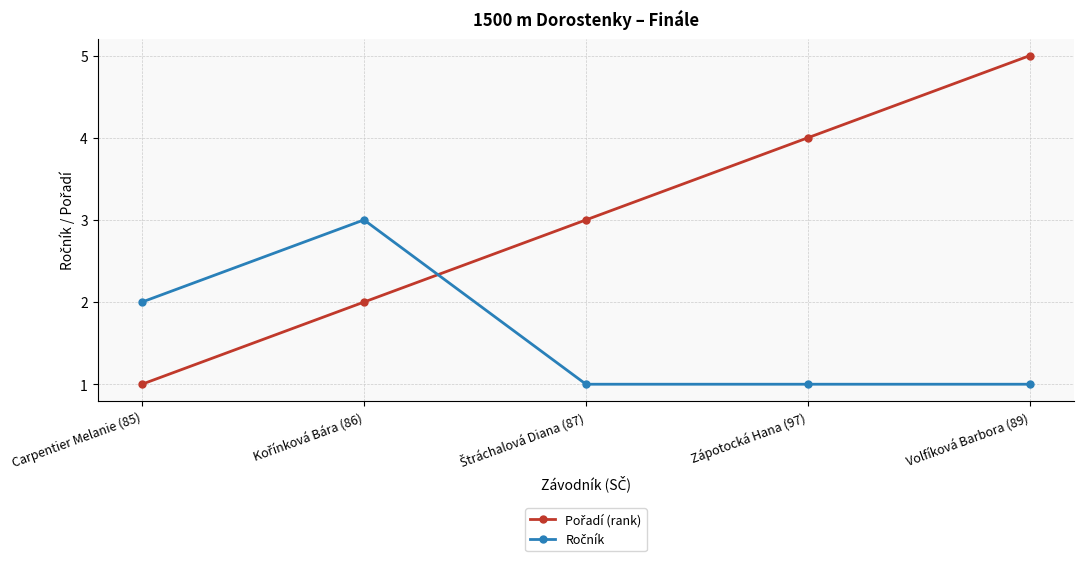

Count the number of data series in this chart.

2